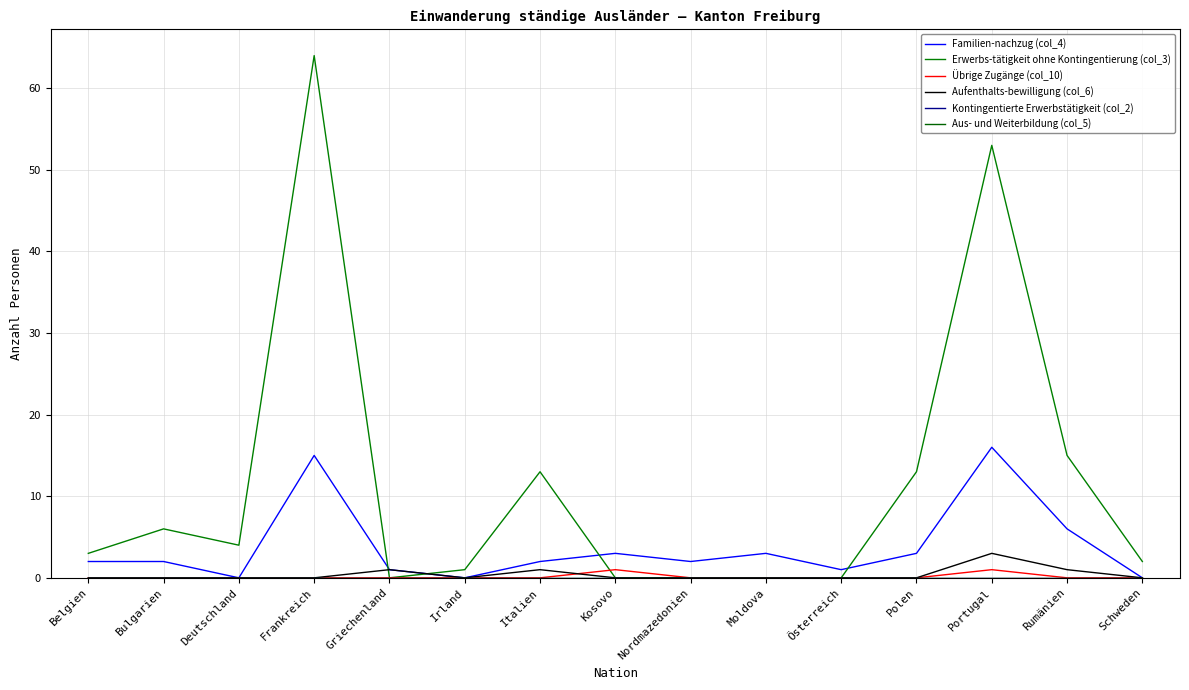

Does the chart have visible grid lines?

Yes